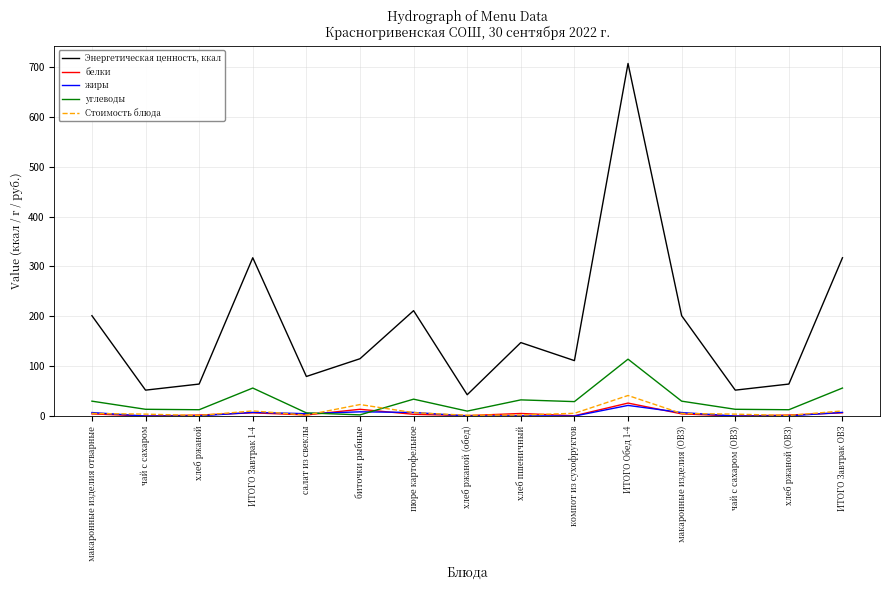

Rank the series by their maximum value, from lowest to highest.

жиры, белки, Стоимость блюда, углеводы, Энергетическая ценность, ккал